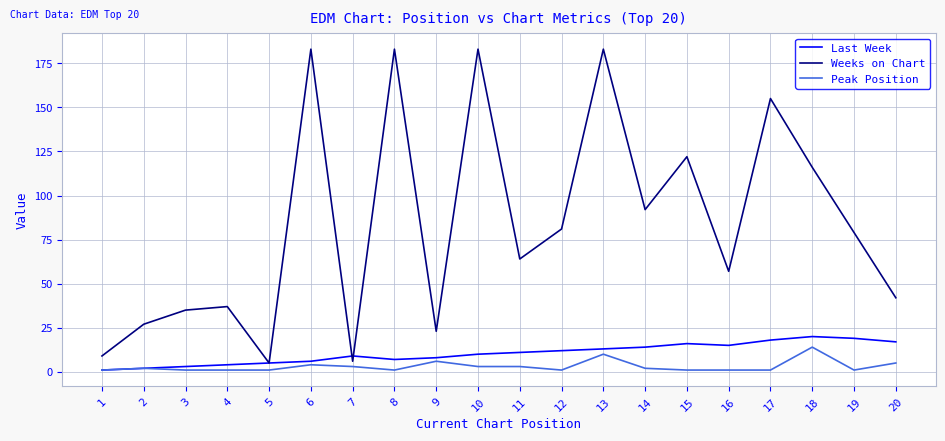

Rank the series at 3 from highest to lowest value.

Weeks on Chart, Last Week, Peak Position